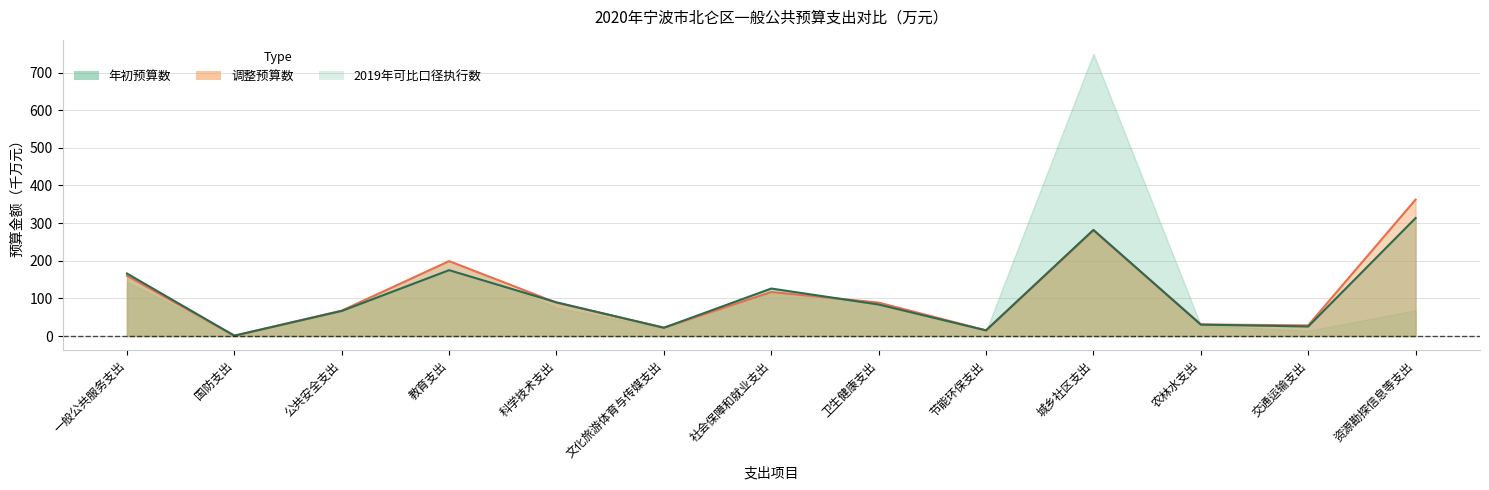

What is the sum of all 年初预算数 values?

1396.2